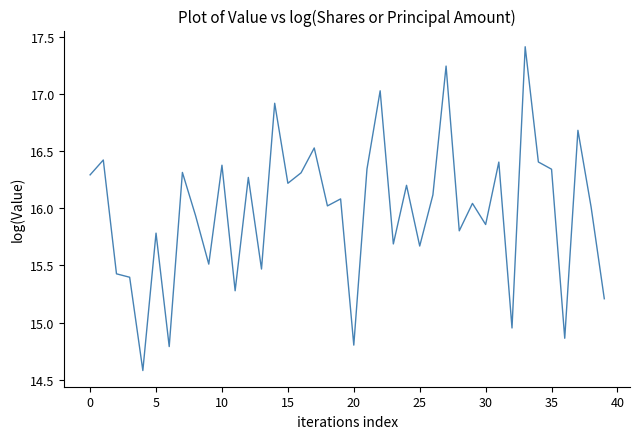

How many series are shown in this chart?

1